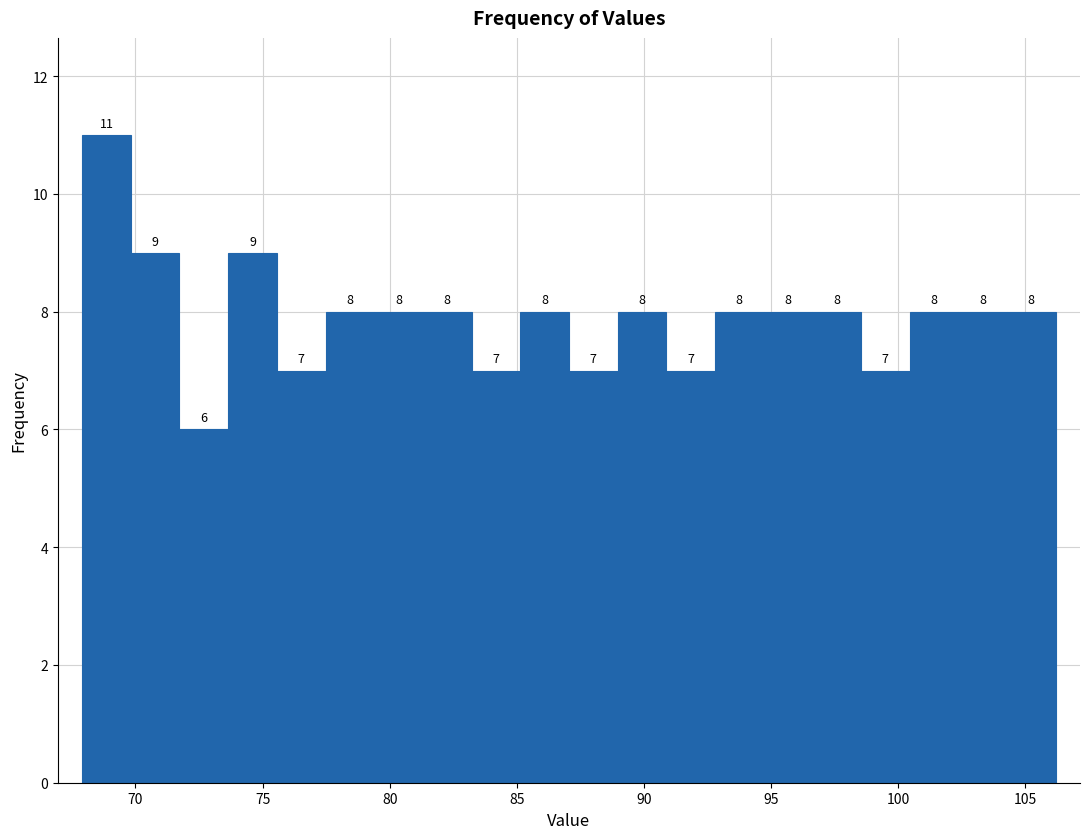

Around what value on the x-axis is the tallest bar? Give the approximate position of its centre, as read against the axis.

69.0